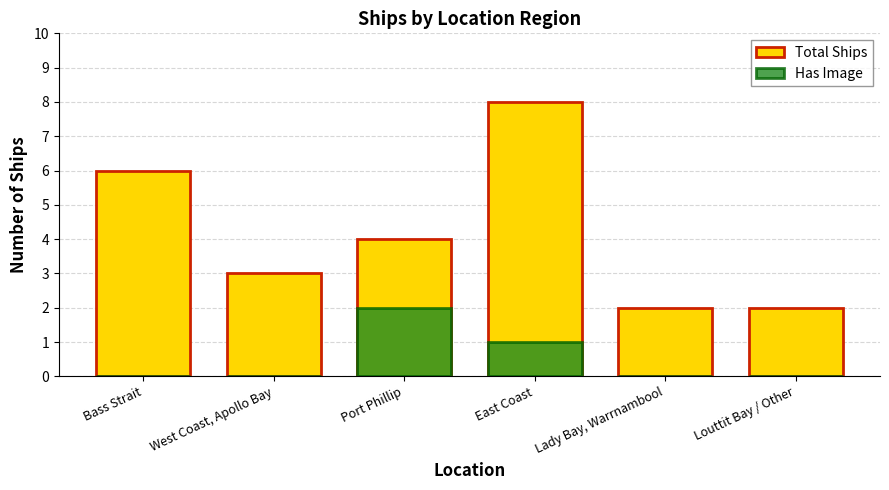

List the labels in order of Has Image value, smallest first.

Bass Strait, West Coast, Apollo Bay, Lady Bay, Warrnambool, Louttit Bay / Other, East Coast, Port Phillip